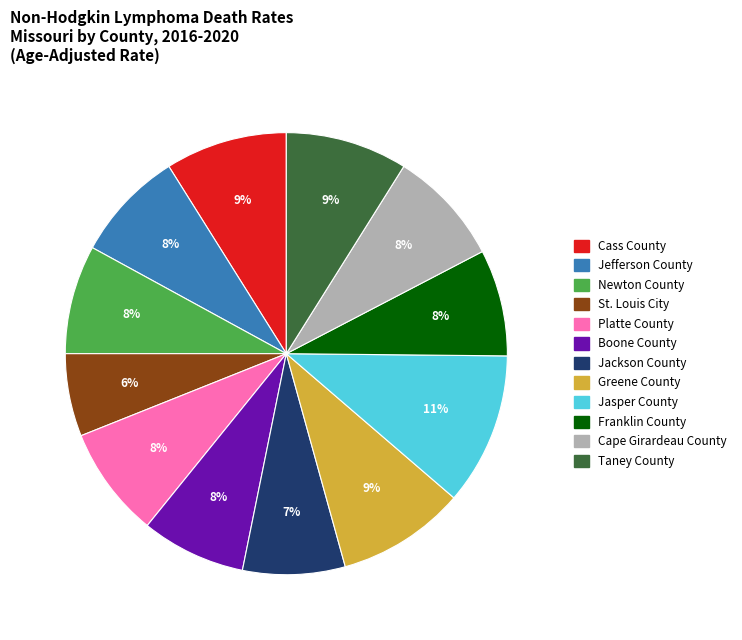

To the nearest percent, what is the average slice percentage?

8%